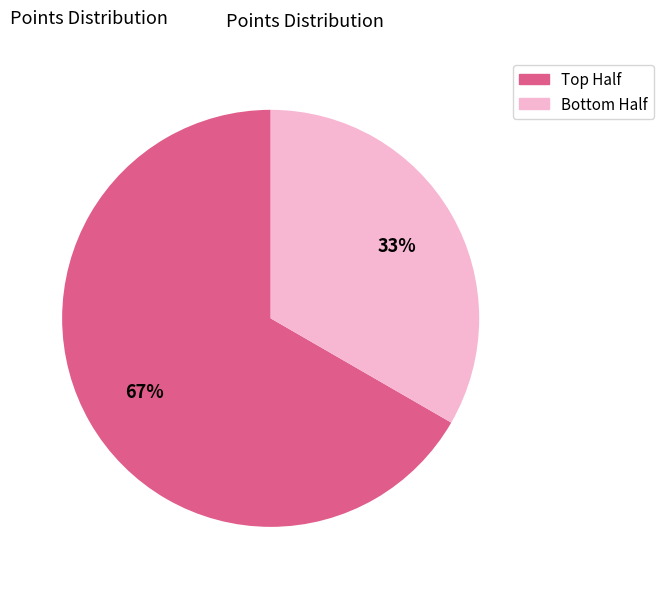

Count the number of slices in the pie.

2